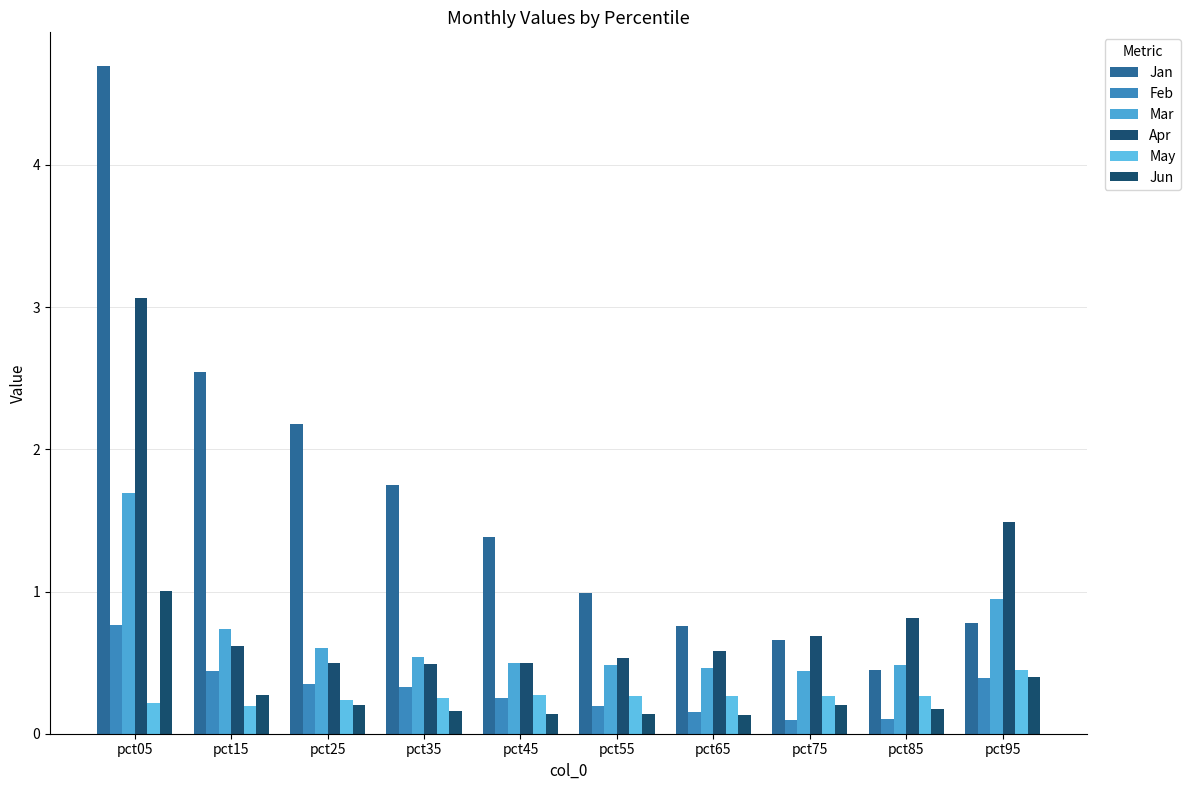

At how many categories does at least one series exceed 2?

3